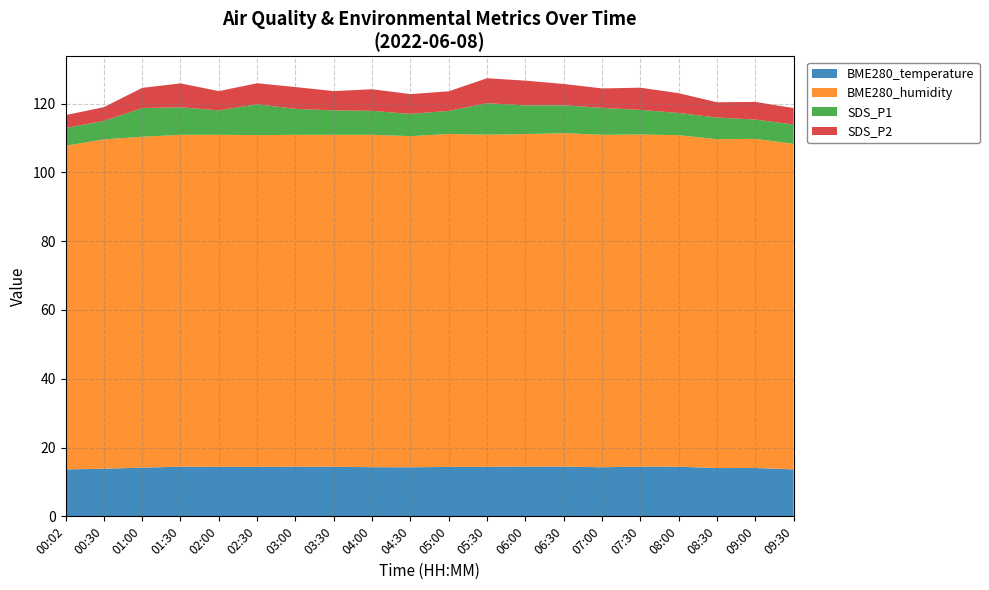

True or false: BME280_temperature has a value of 14.4 at 08:00.

True